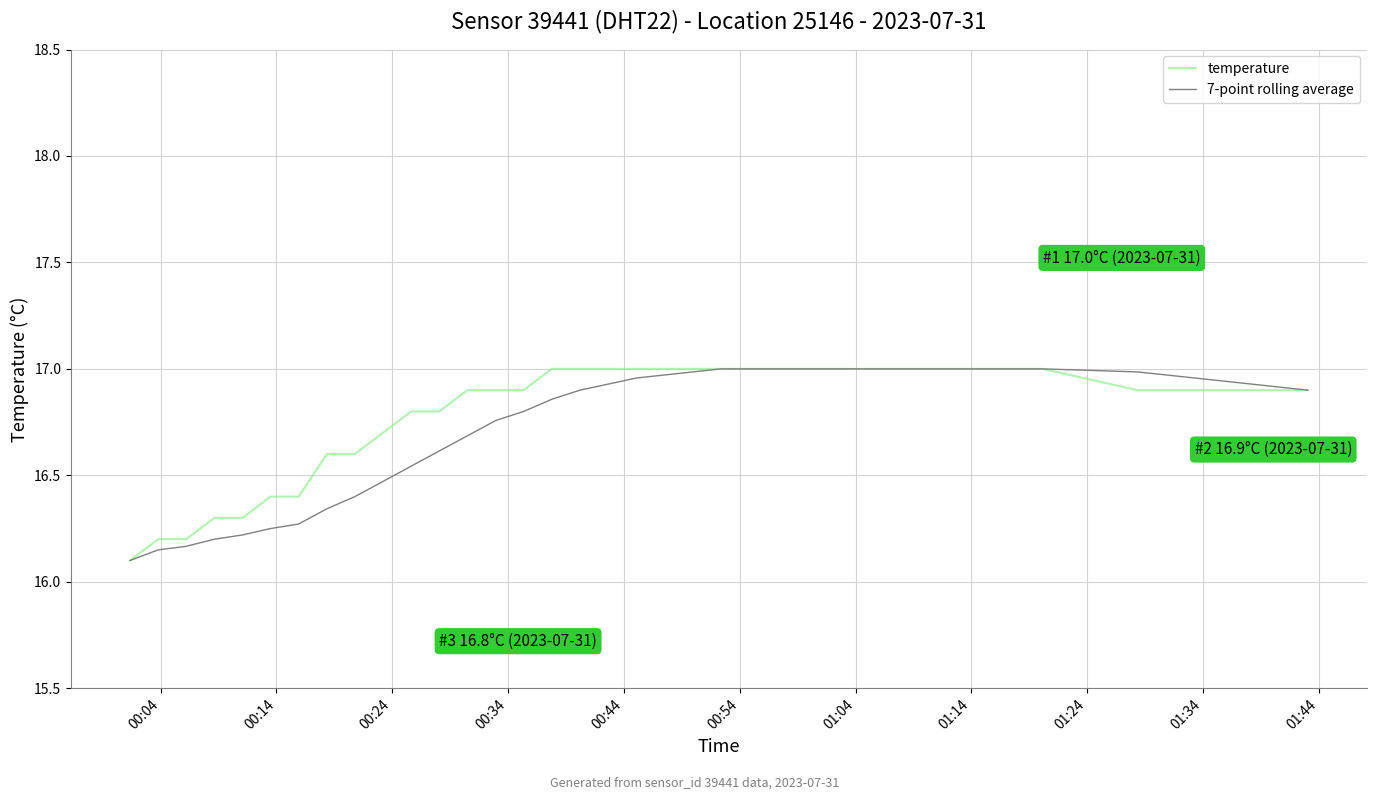

Does the chart have visible grid lines?

Yes